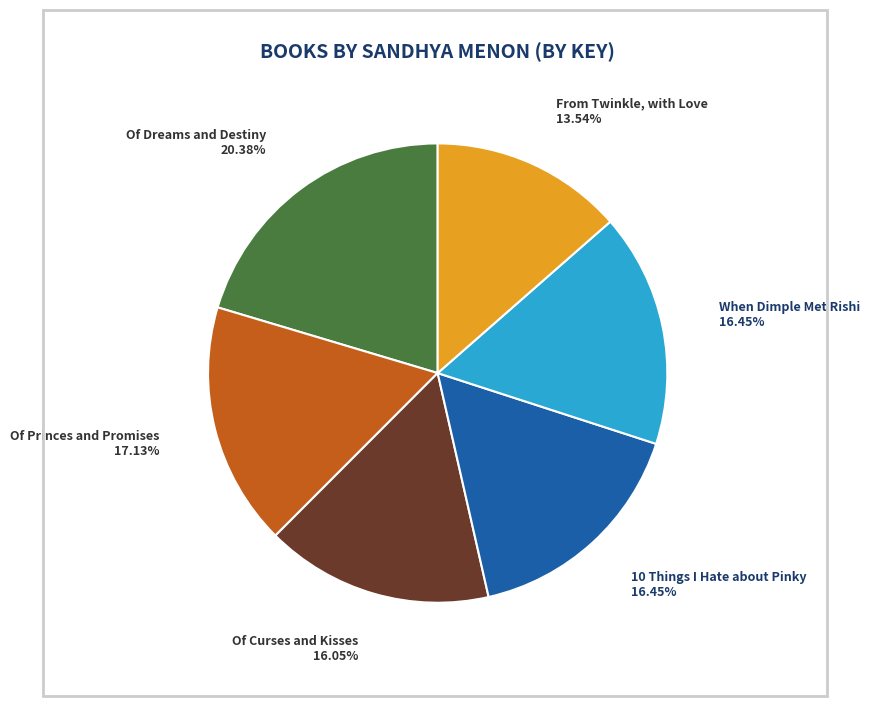

Does any single category account for the majority?

No